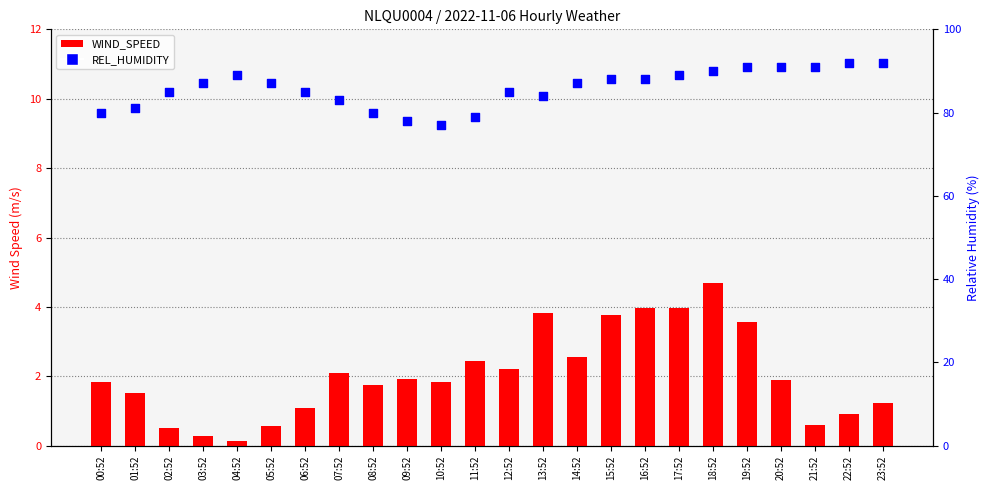

At which category is the sum across all series the highest?

18:52